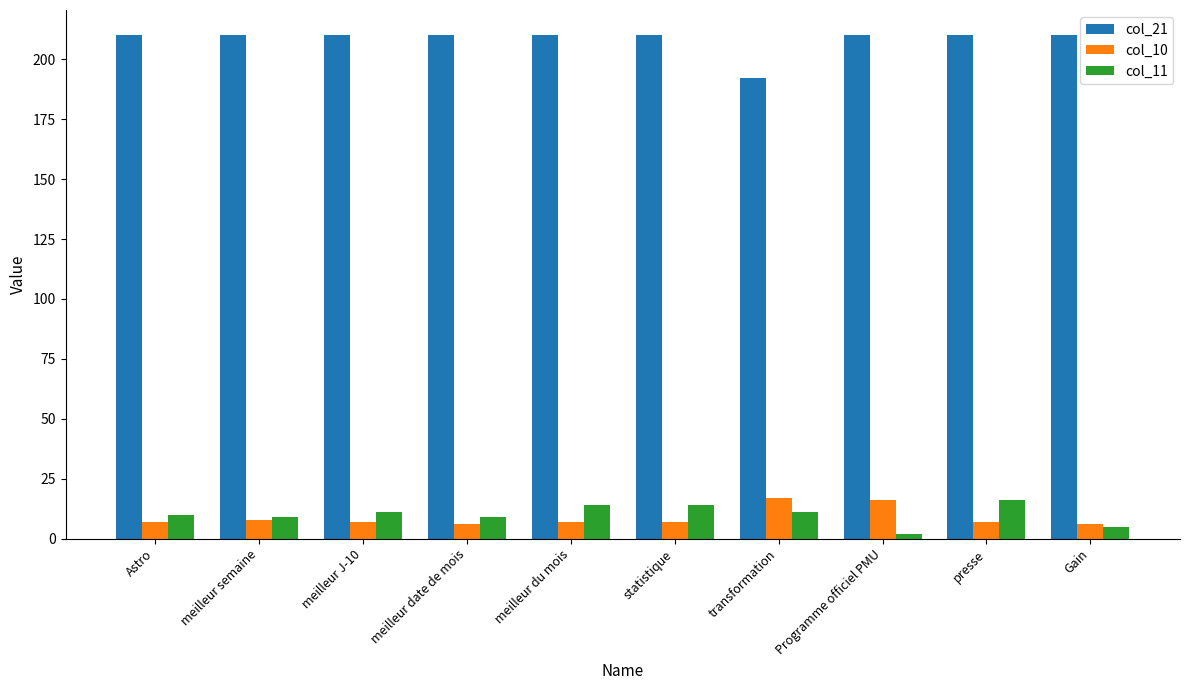

What is the total value across all series at transformation?

220